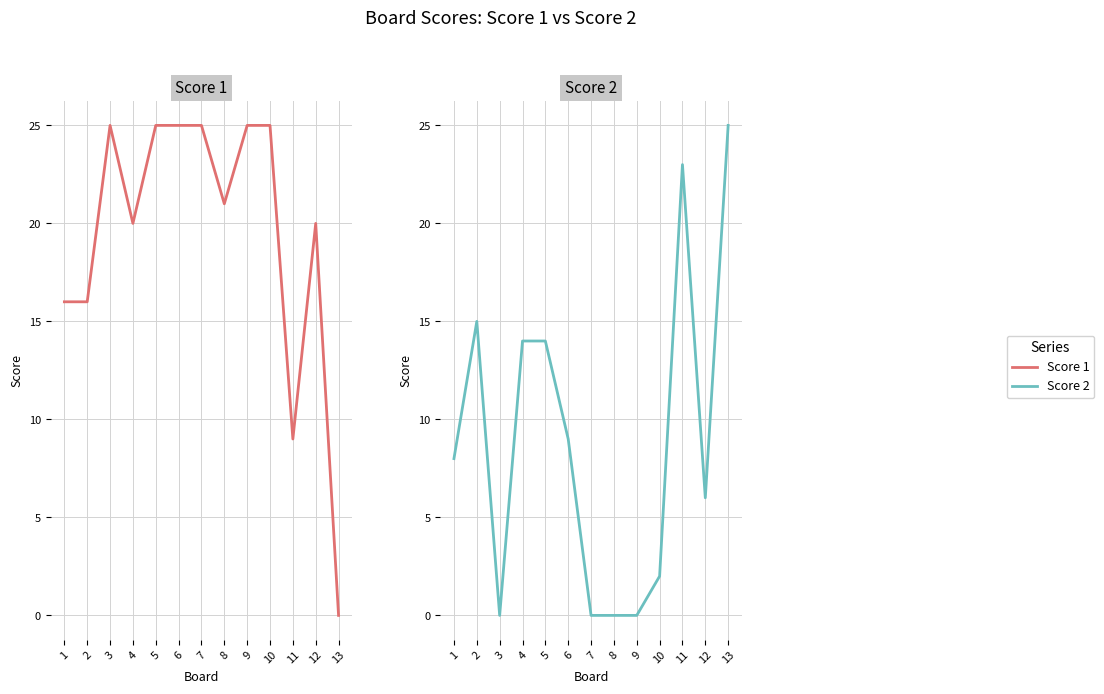

In Score 2, how many points are lower than both neighbors (excluding endpoints)?

2